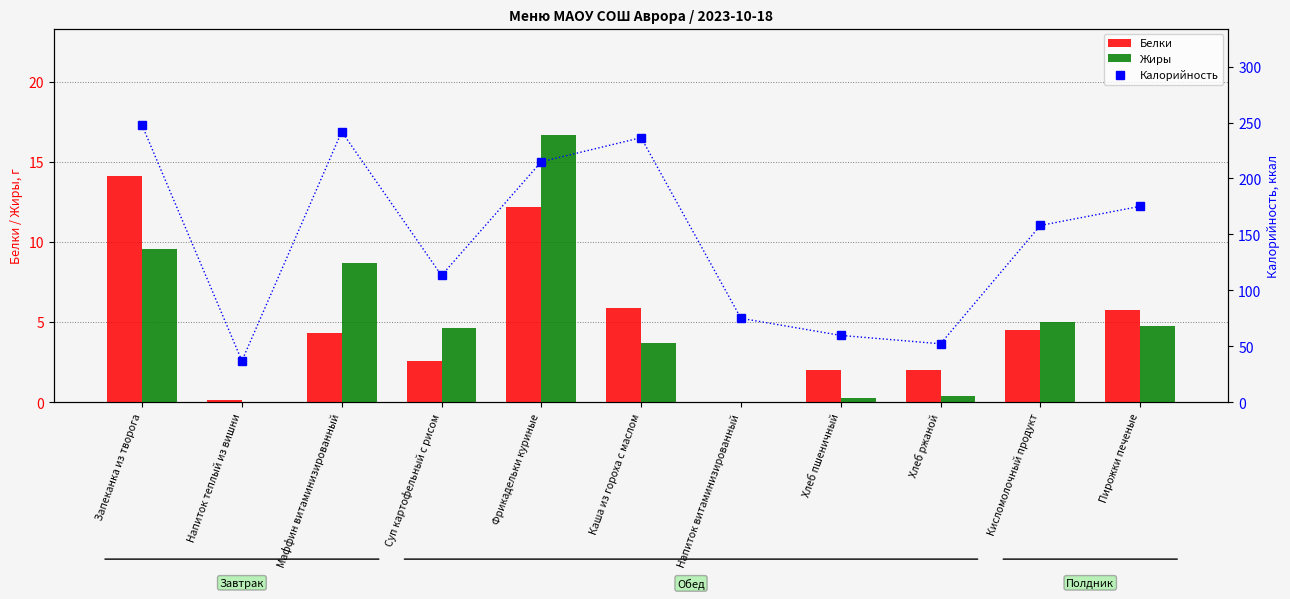

What is the value of the Белки bar at the 3rd from the left?

4.3